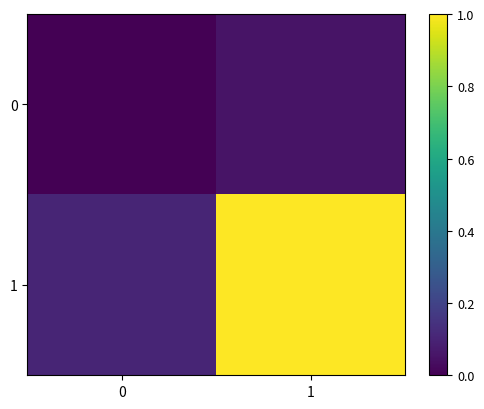

At which category is the sum across all series the highest?

1